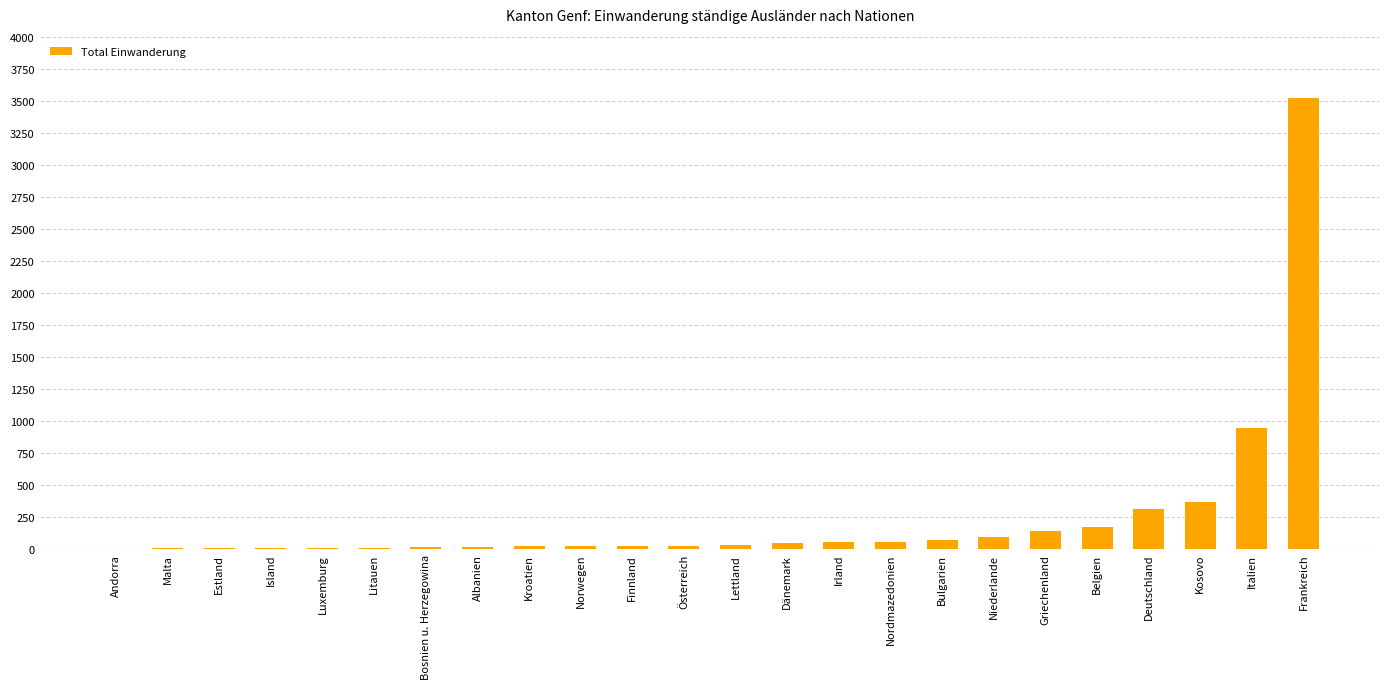

Between Deutschland and Niederlande, which is larger?

Deutschland